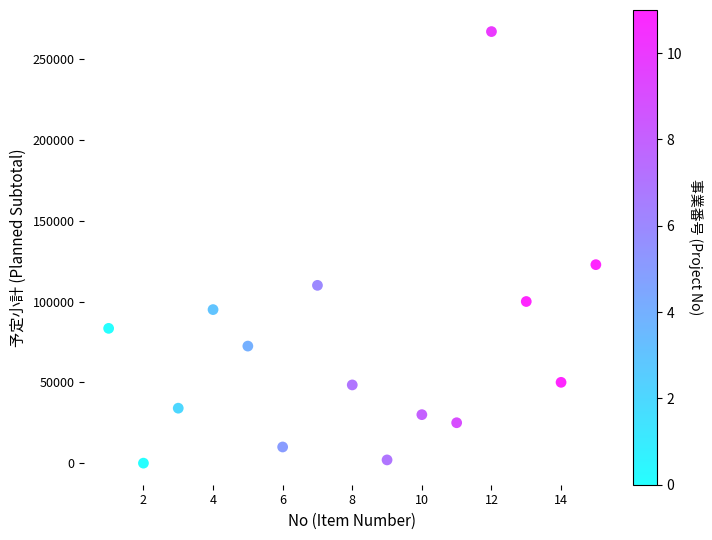

What is the range of Y values (max minus min)?

267000